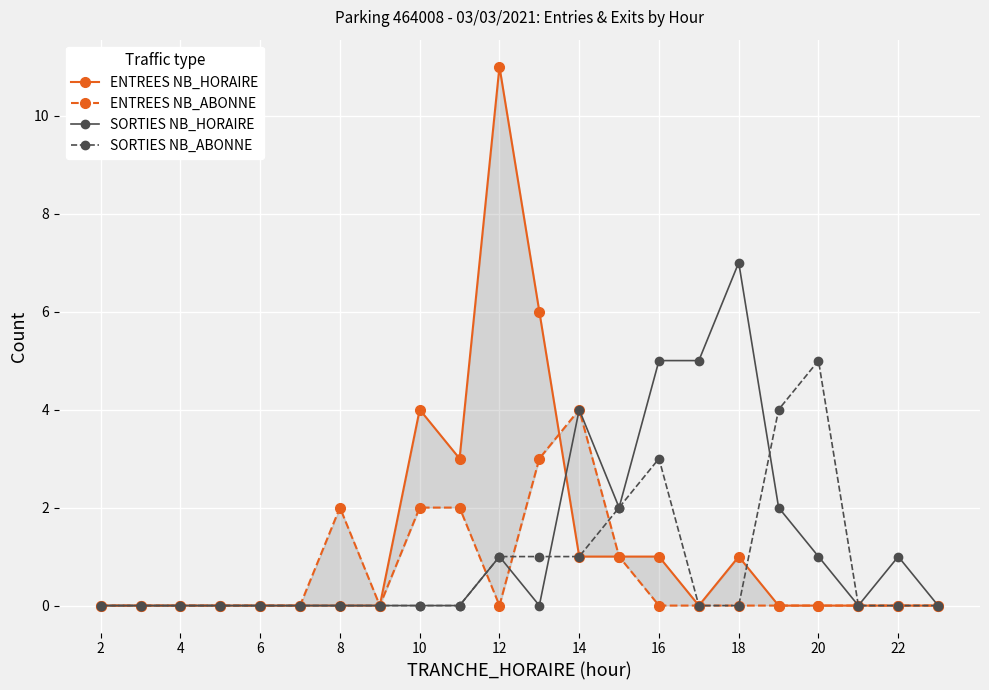

How many intersections are there between ENTREES NB_ABONNE and ENTREES NB_HORAIRE?

1